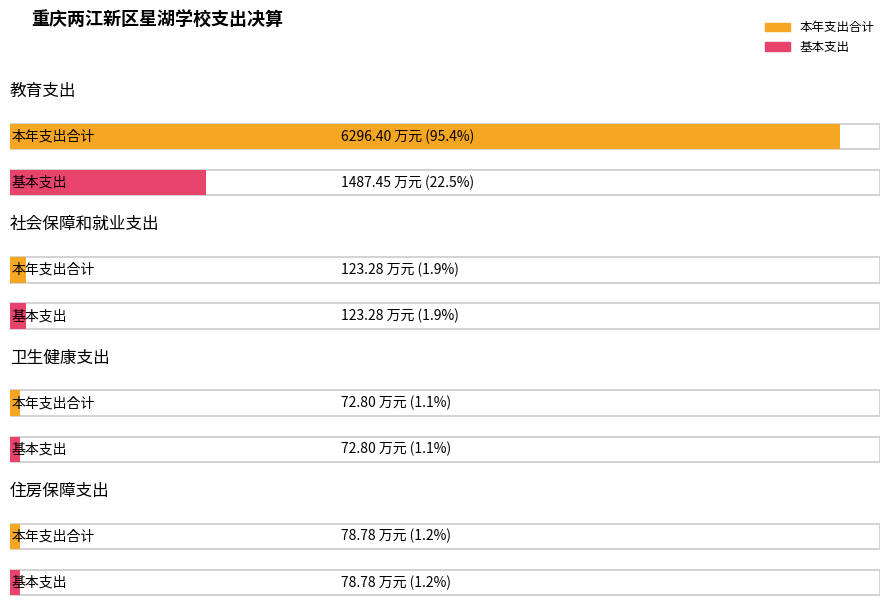

What is the sum of the 基本支出 values at 住房保障支出 and 社会保障和就业支出?

202.1